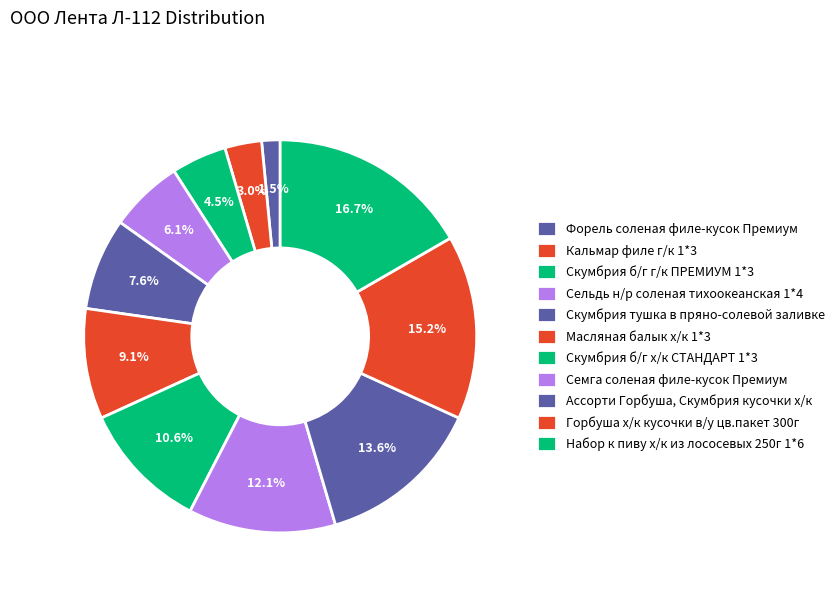

Between Ассорти Горбуша, Скумбрия кусочки х/к and Масляная балык х/к 1*3, which is larger?

Ассорти Горбуша, Скумбрия кусочки х/к